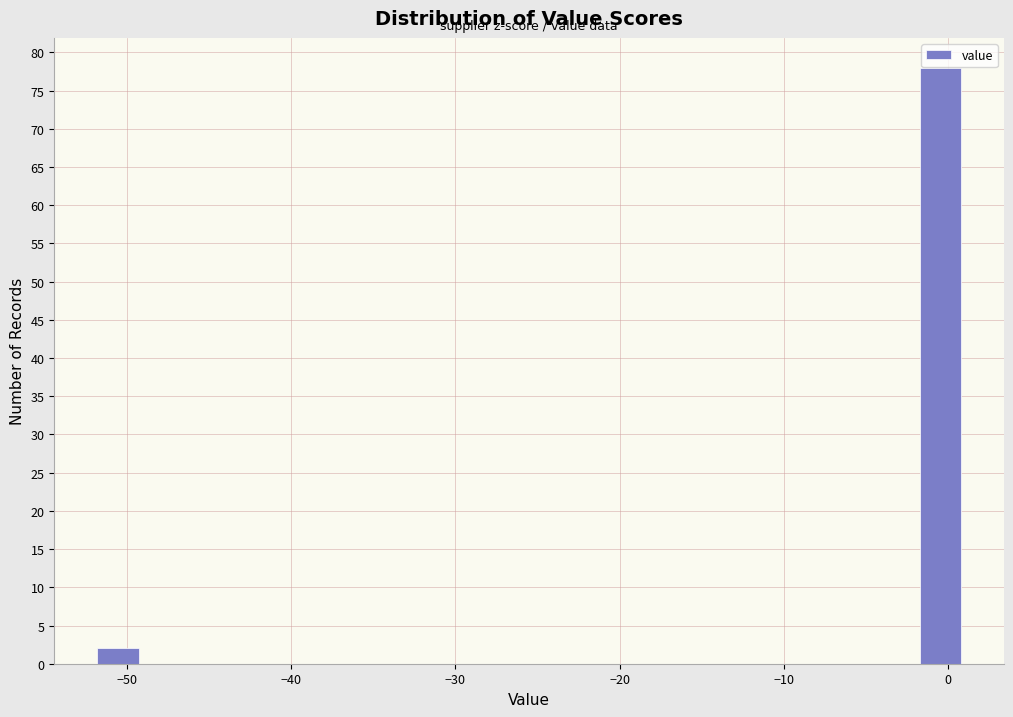

Read against the x-axis, roughly where is the centre of the tallest bar?

0